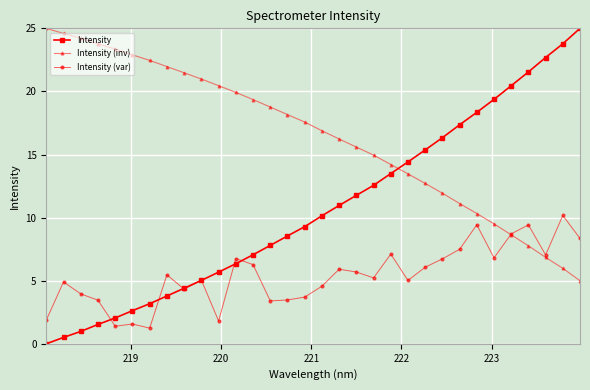

Rank the series by their average value, from lowest to highest.

Intensity (var), Intensity, Intensity (inv)